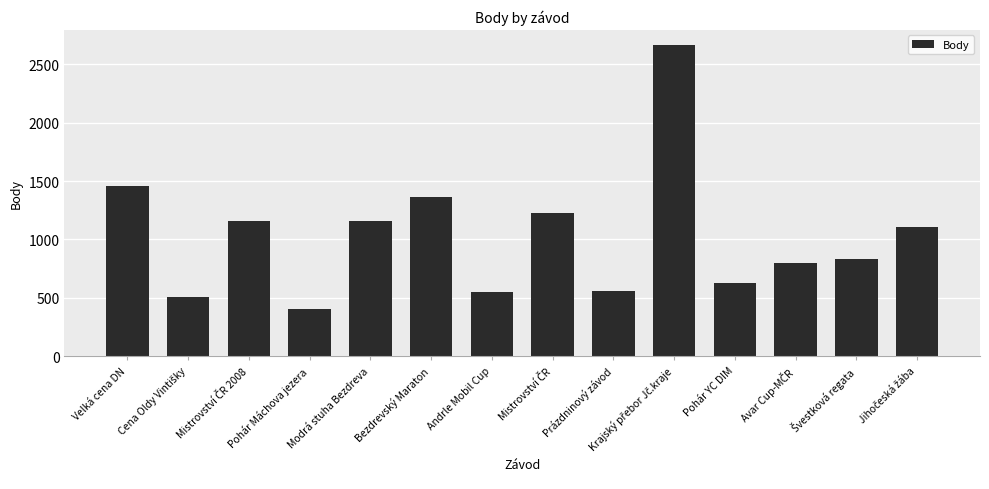

What is the label of the 6th bar from the right?

Prázdninový závod